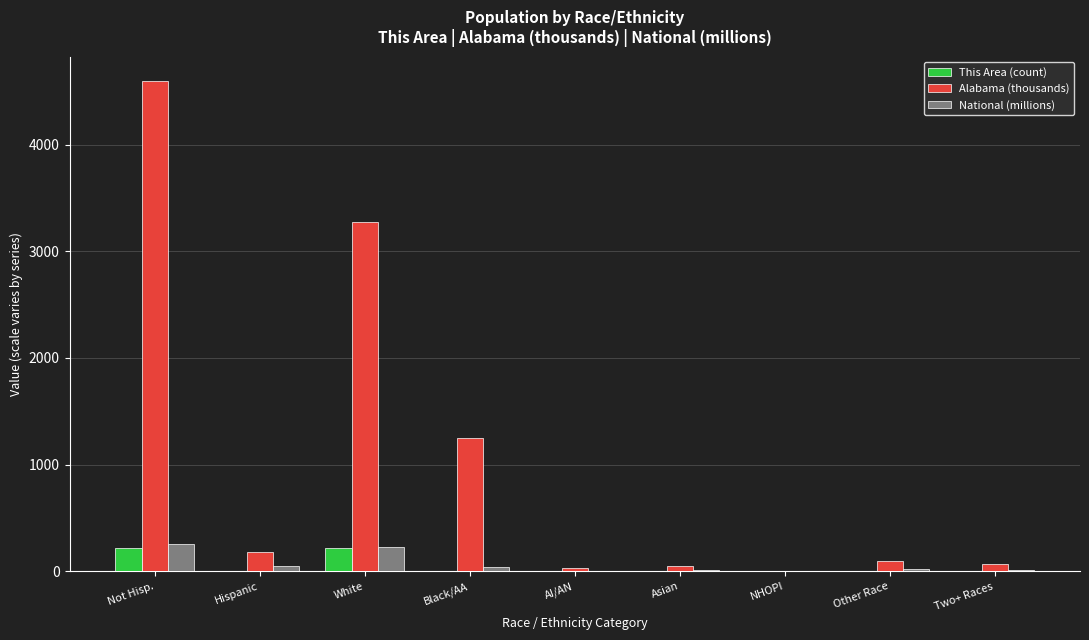

What is the maximum value shown in the chart?

4594.1